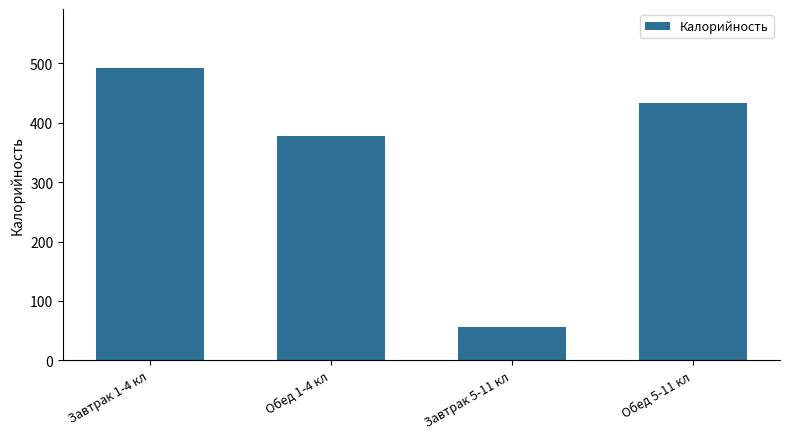

What is the difference between the second highest and second lowest values?

56